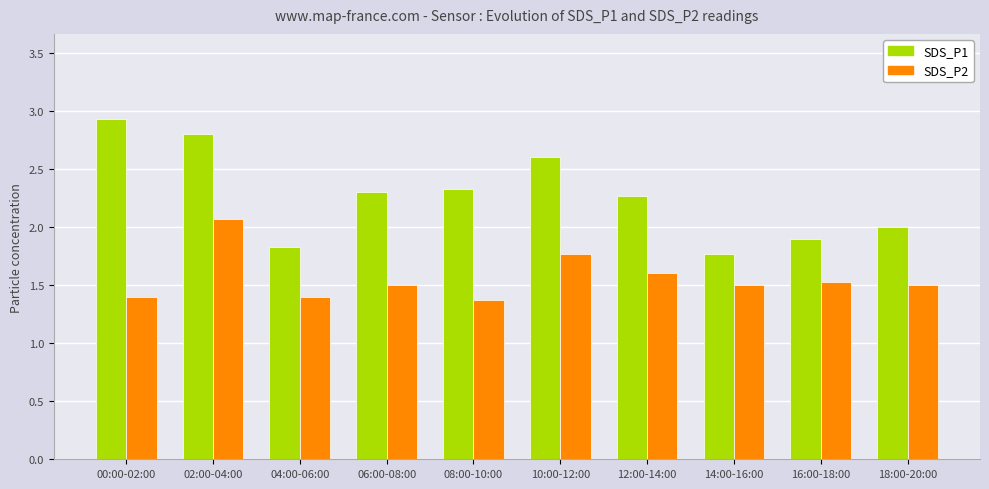

How many series are shown in this chart?

2